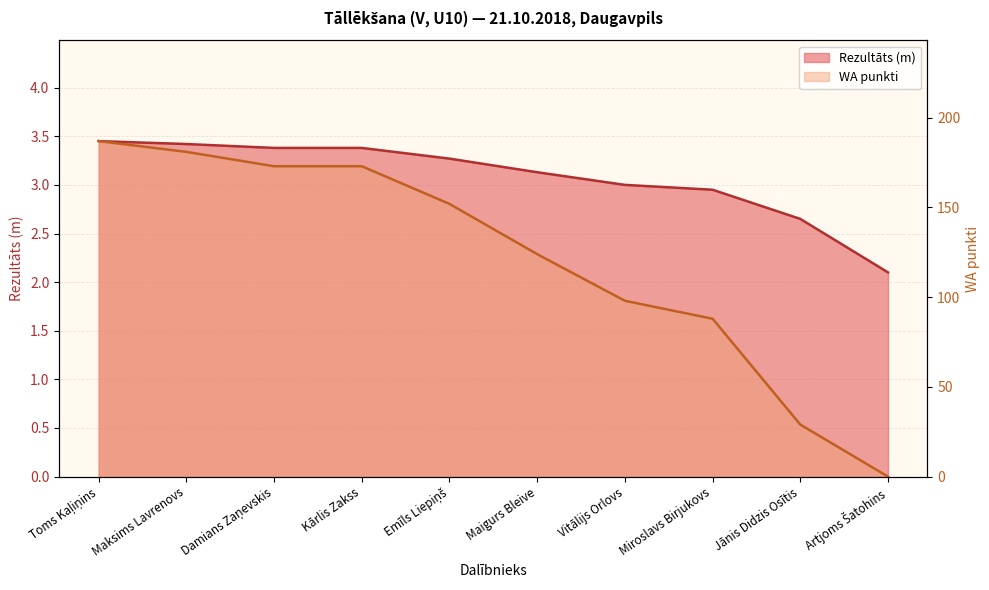

What position from the left is Jānis Didzis Osītis?

9